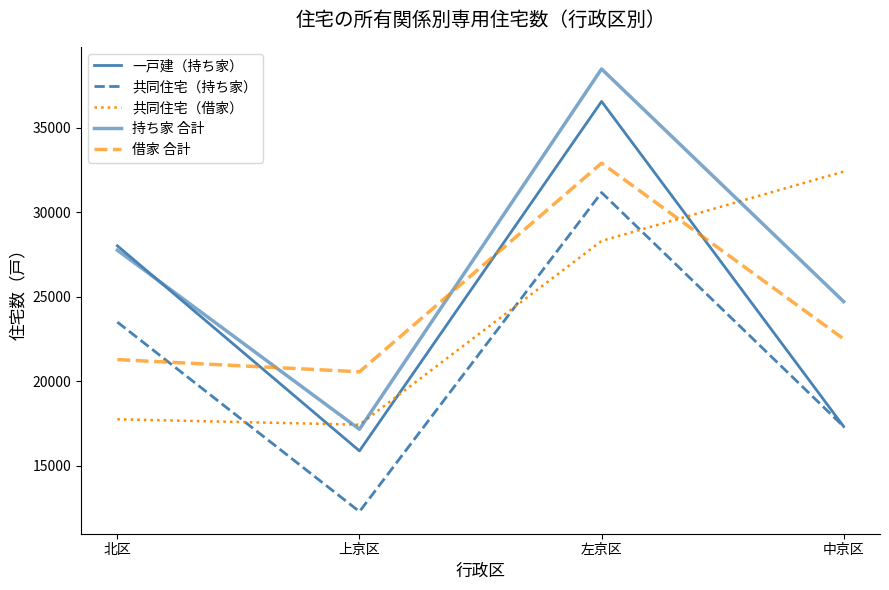

What is the label of the 1st point from the left?

北区